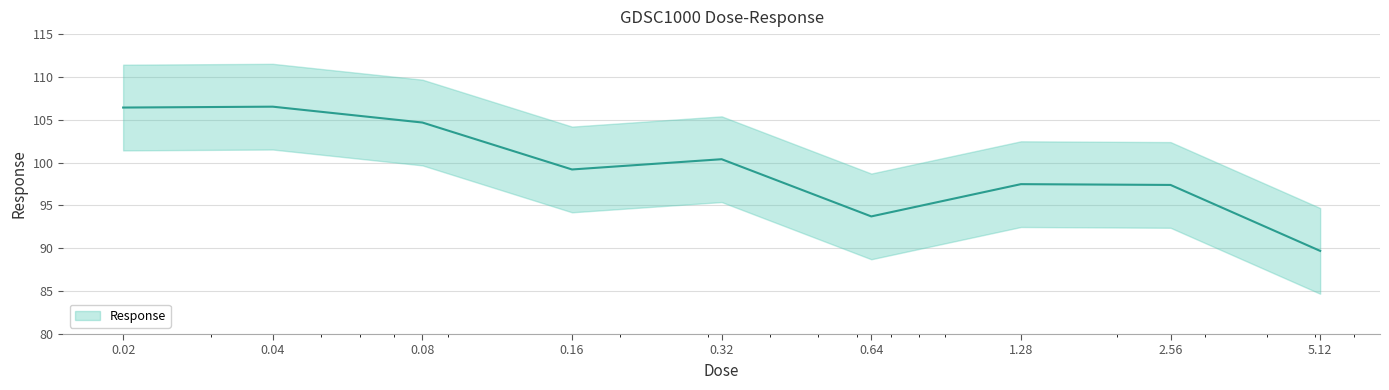

Rank the categories by value from highest to lowest.

0.04, 0.02, 0.08, 0.32, 0.16, 1.28, 2.56, 0.64, 5.12